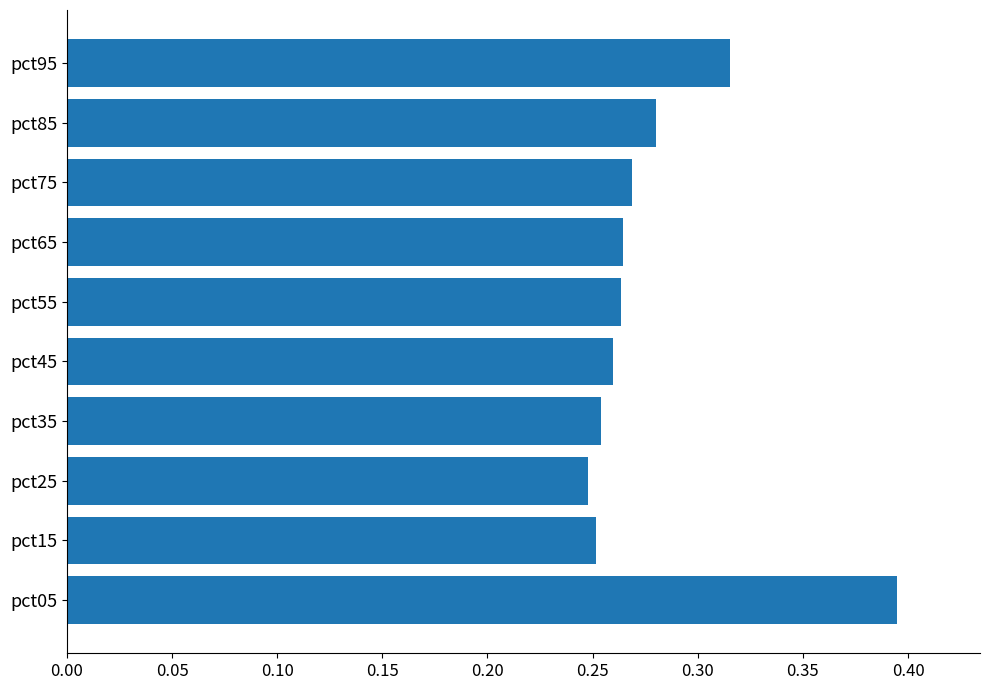

What is the sum of all values?

2.8